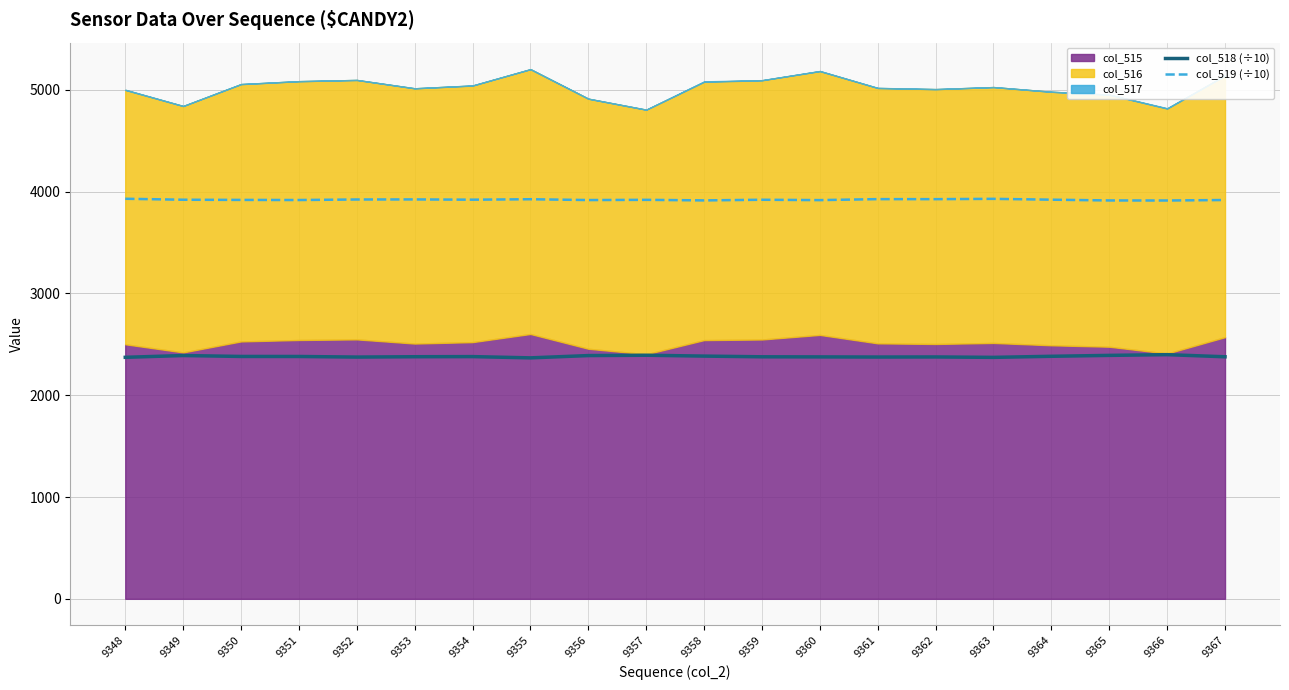

Where is the first local maximum for col_519 (÷10)?

9353